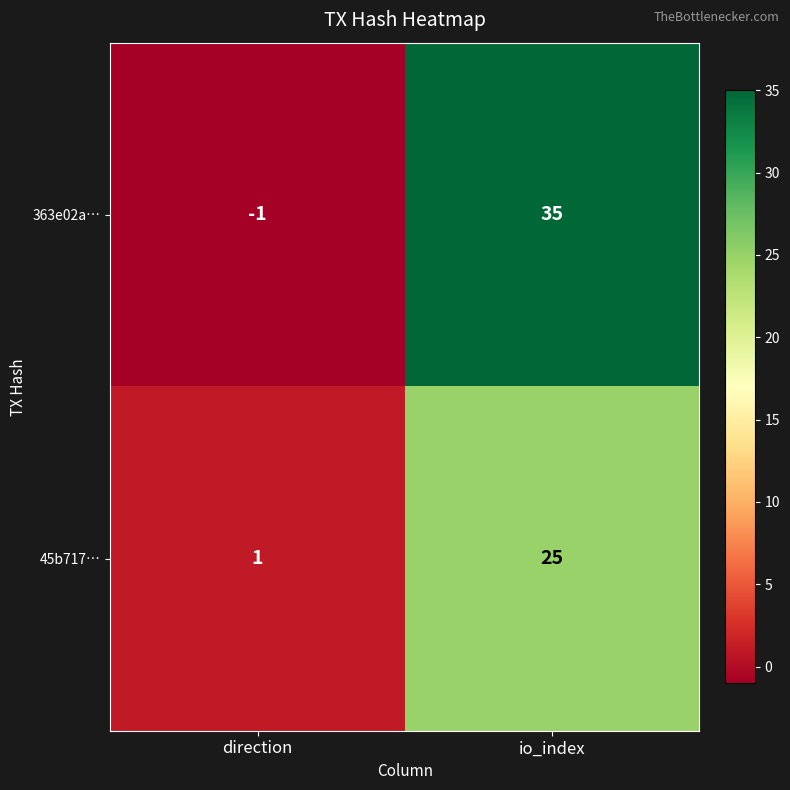

Reading right to left, what are all the values shown in this chart?

363e02a…: io_index=35	direction=-1
45b717…: io_index=25	direction=1